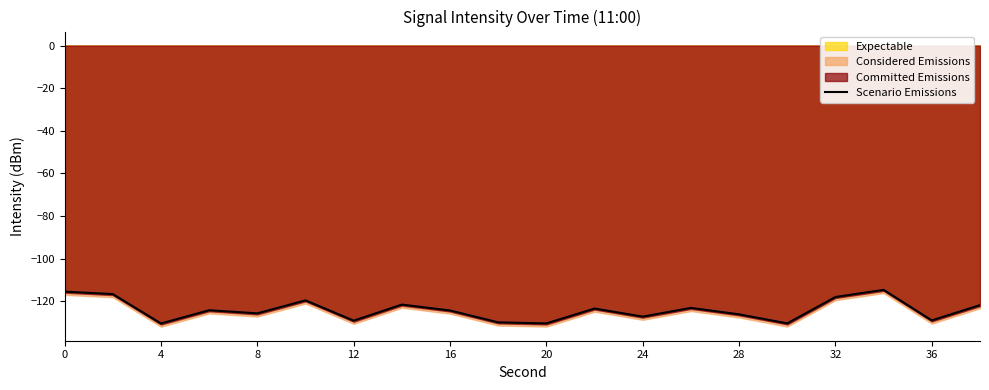

True or false: Scenario Emissions has a value of -126.1 at 28.

True